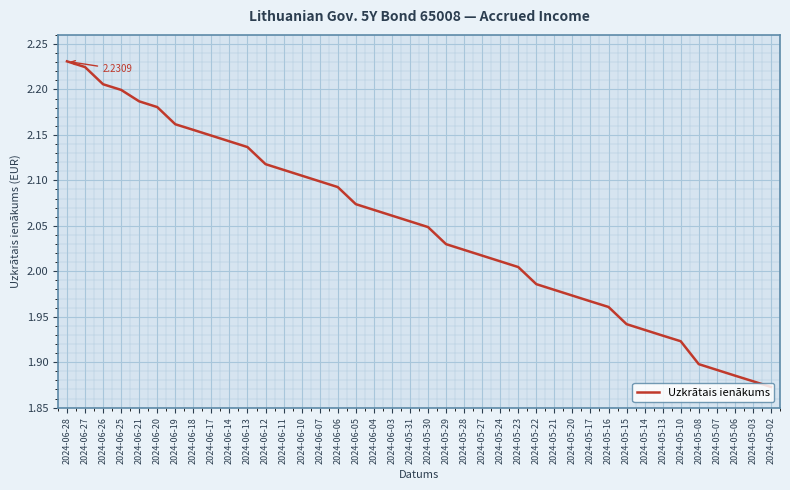

What is the difference between the values at 2024-06-21 and 2024-05-07?

0.3